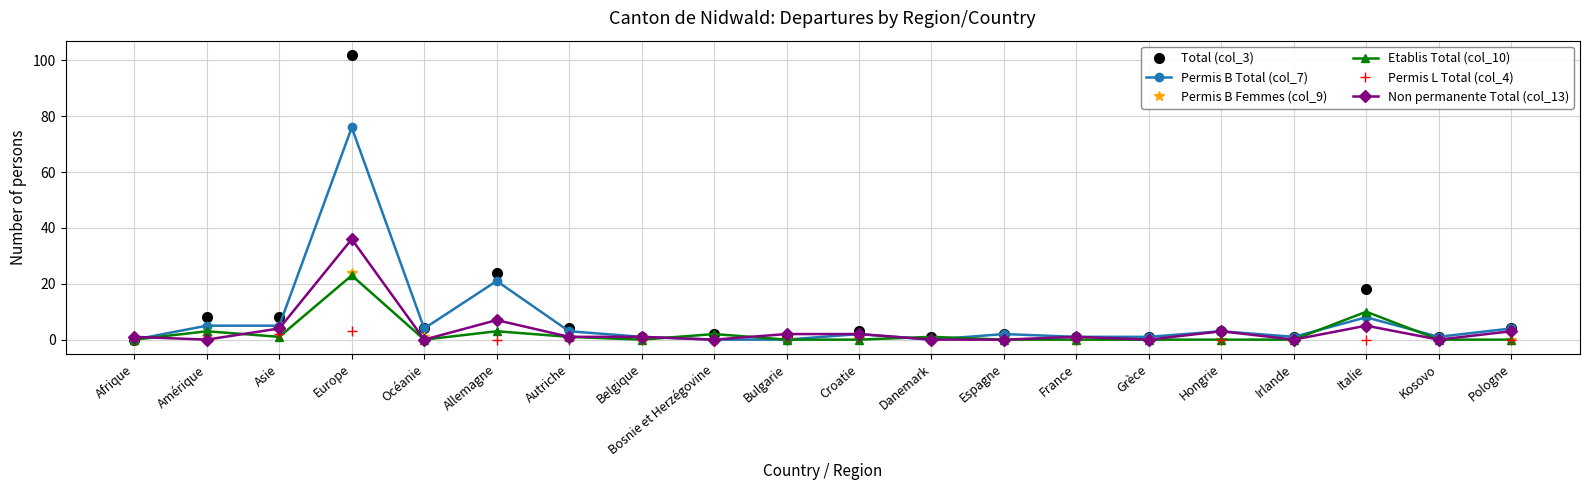

Is this an area chart (filled region under the line)?

No